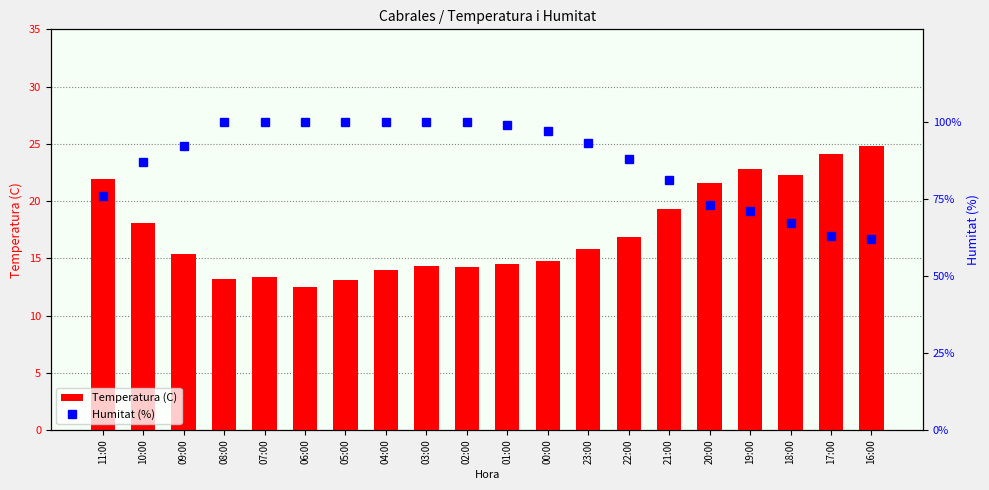

Is it true that Temperatura (C) equals 19.3 at 21:00?

True